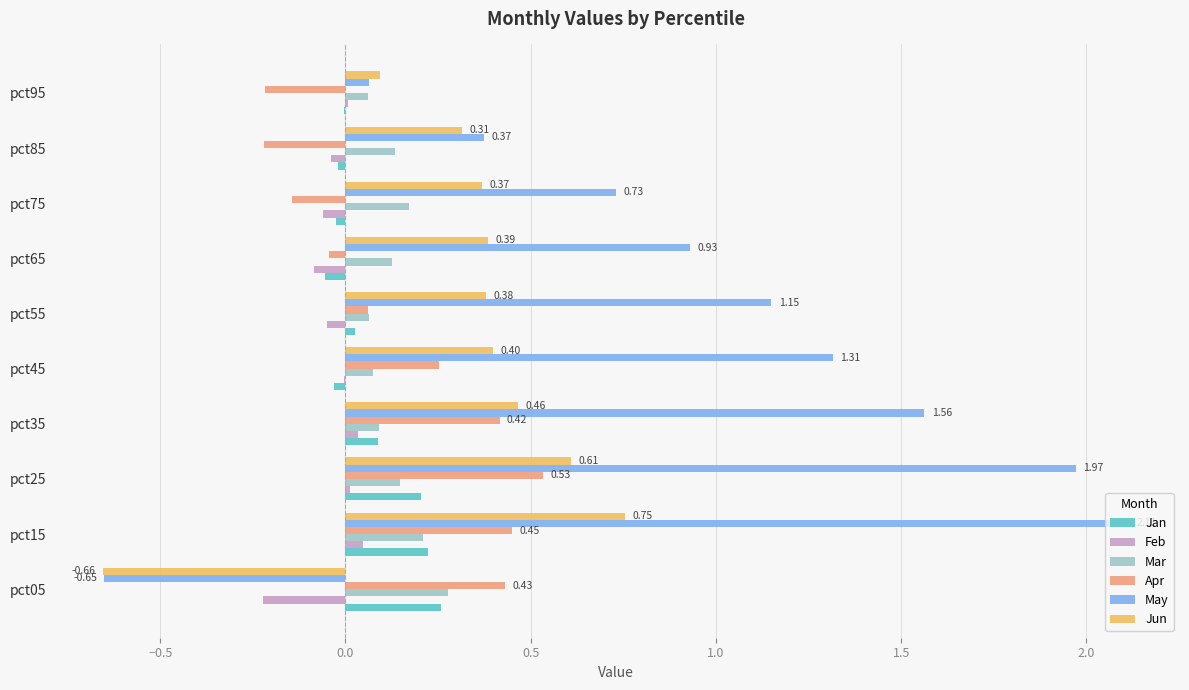

What is the sum of all Apr values?

1.5